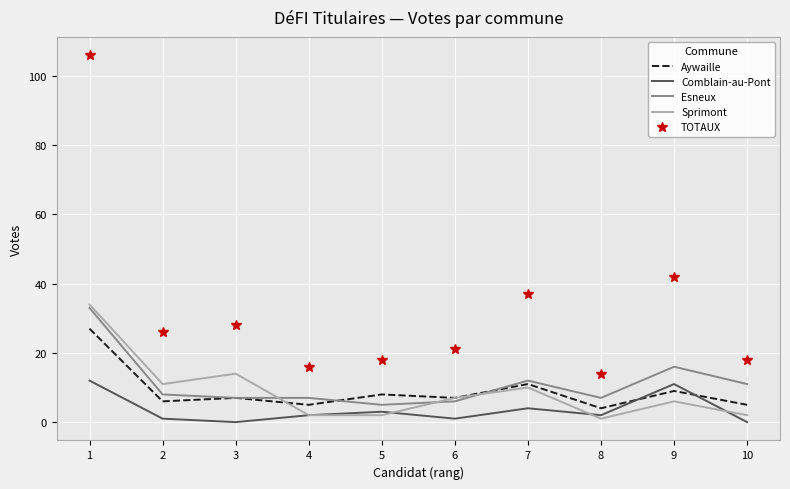

Which series has the largest total across all categories?

TOTAUX